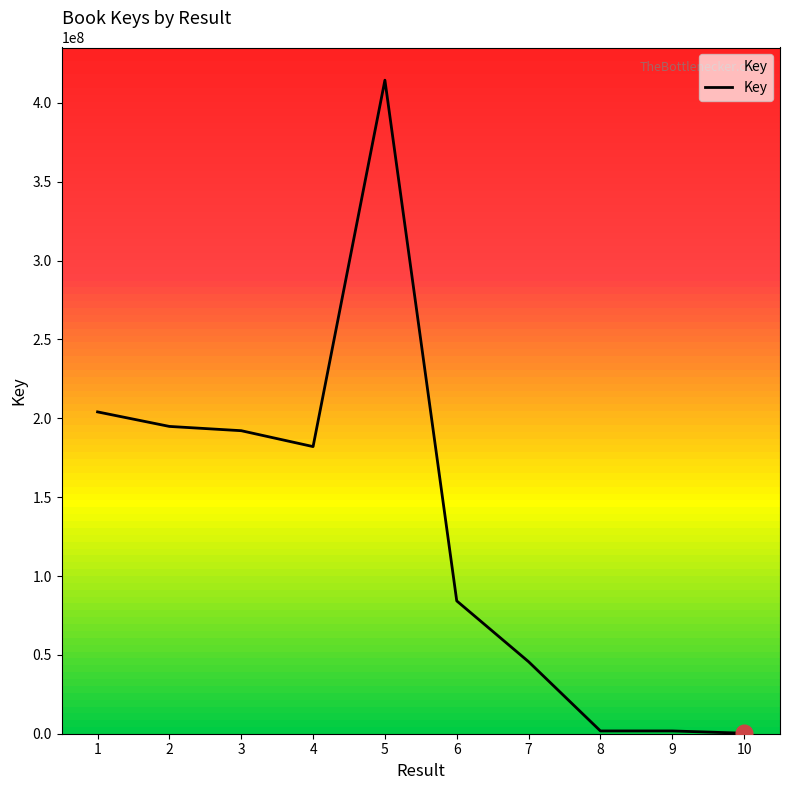

What is the greatest value displayed?

414443068